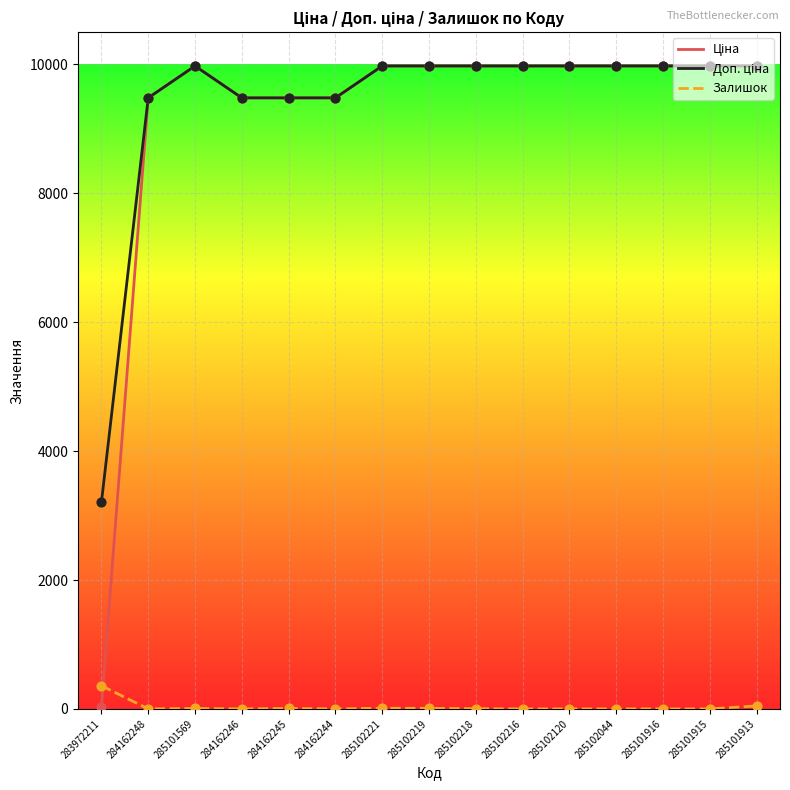

What is the highest value of the Залишок series?

360.0